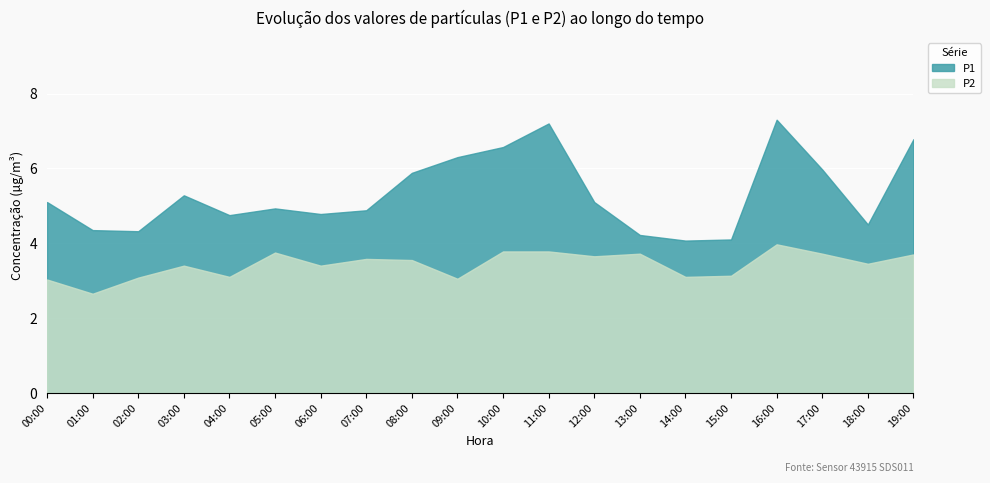

Is it true that P2 equals 6.4 at 17:00?

False